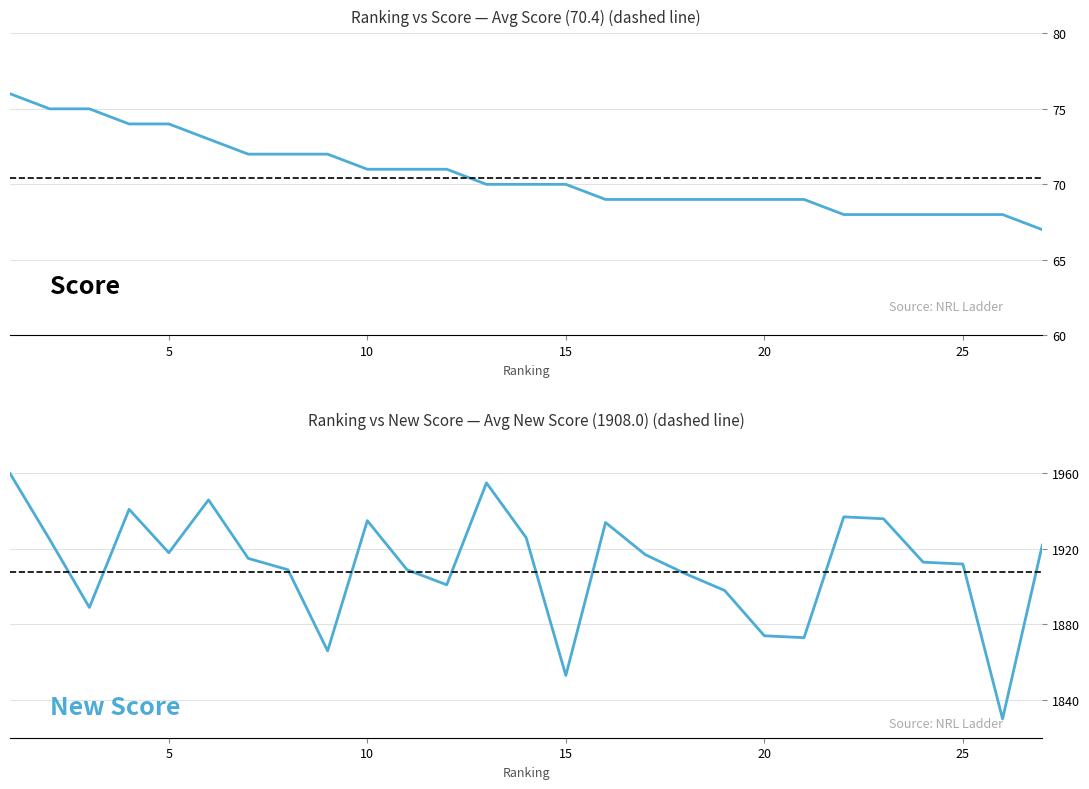

Which series changed the most between 23 and 26?

New Score